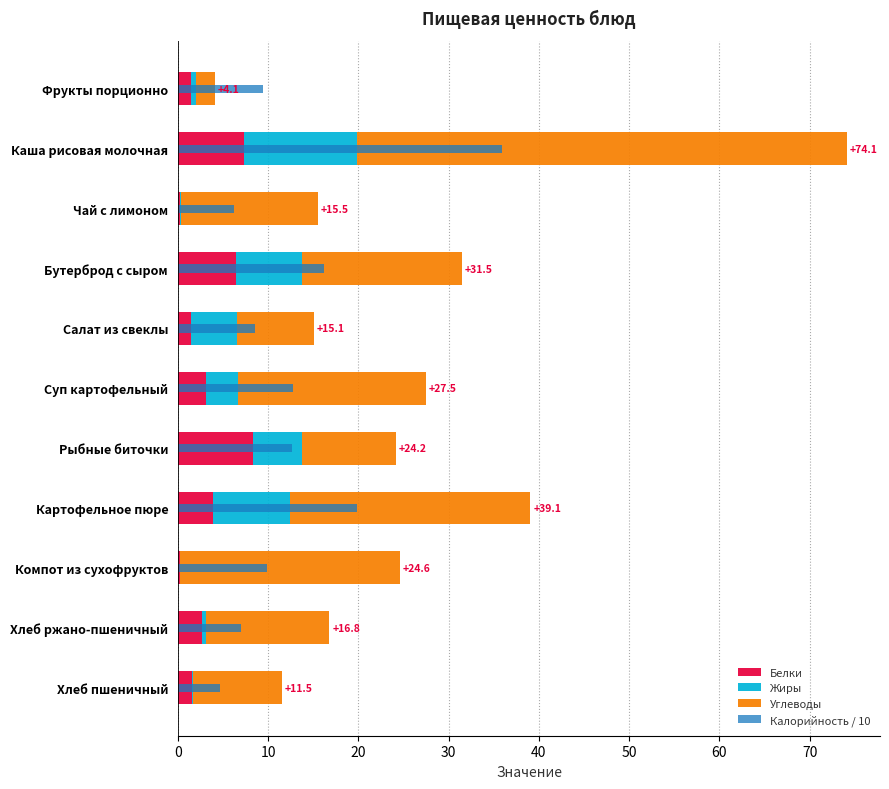

Reading left to right, what are all the values shown in this chart?

Белки: 1.5	7.3	0.3	6.5	1.4	3.1	8.4	4.0	0.2	2.6	1.5
Жиры: 0.5	12.5	0.1	7.3	5.1	3.5	5.3	8.5	0.0	0.5	0.2
Углеводы: 2.1	54.3	15.2	17.8	8.6	20.8	10.4	26.6	24.4	13.7	9.8
Калорийность / 10: 9.4	35.9	6.2	16.2	8.6	12.8	12.6	19.9	9.9	7.0	4.7